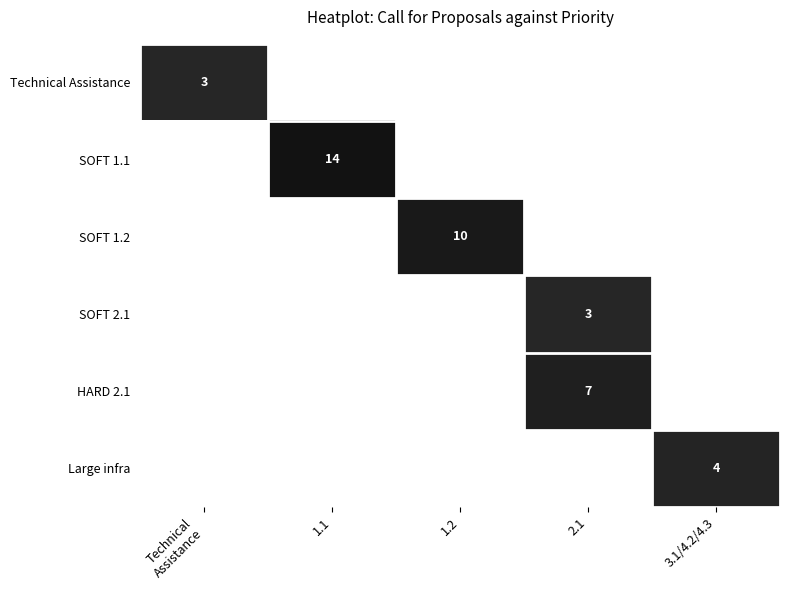

The value of HARD 2.1 at 2.1 is 7. True or false?

True